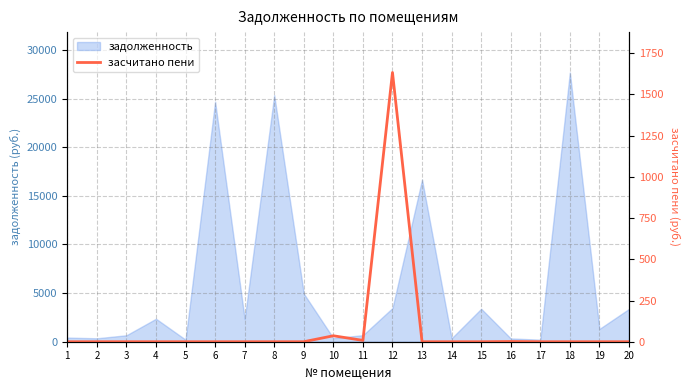

What is the maximum value for задолженность?

27686.5